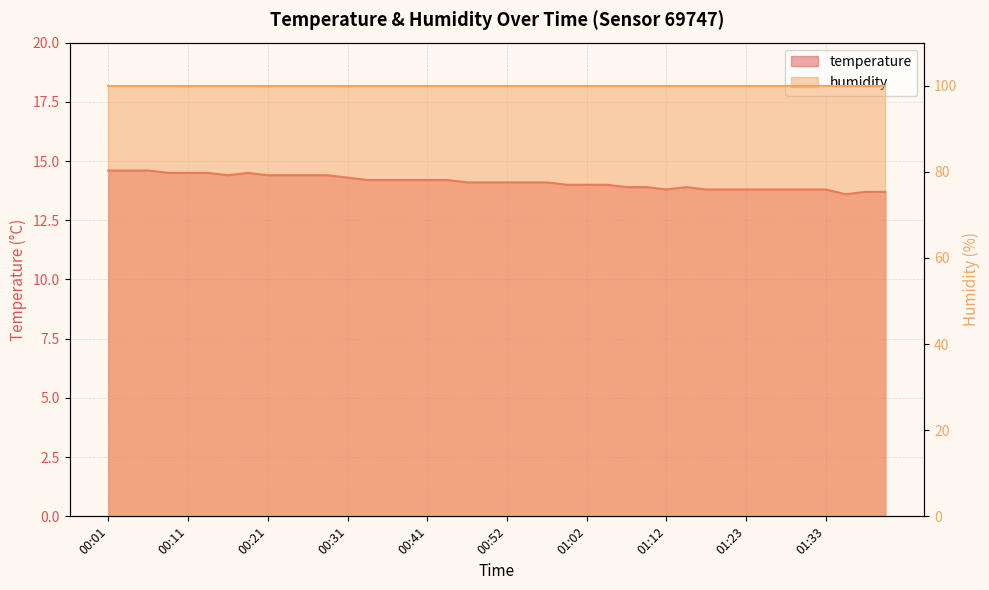

Reading right to left, what are all the values shown in this chart?

13.7	13.7	13.6	13.8	13.8	13.8	13.8	13.8	13.8	13.8	13.9	13.8	13.9	13.9	14.0	14.0	14.0	14.1	14.1	14.1	14.1	14.1	14.2	14.2	14.2	14.2	14.2	14.3	14.4	14.4	14.4	14.4	14.5	14.4	14.5	14.5	14.5	14.6	14.6	14.6